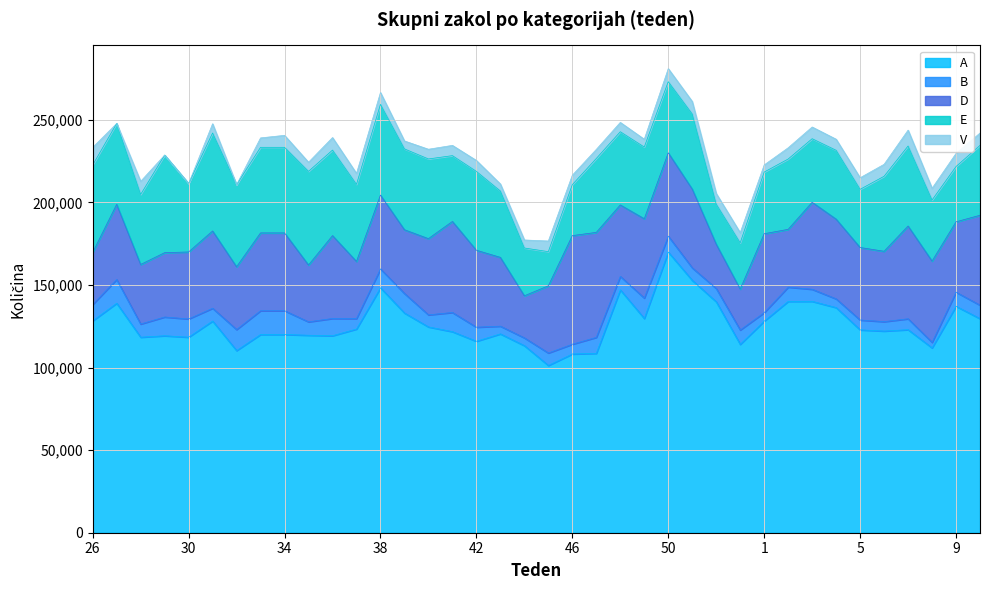

What is the average value of the E series?

43380